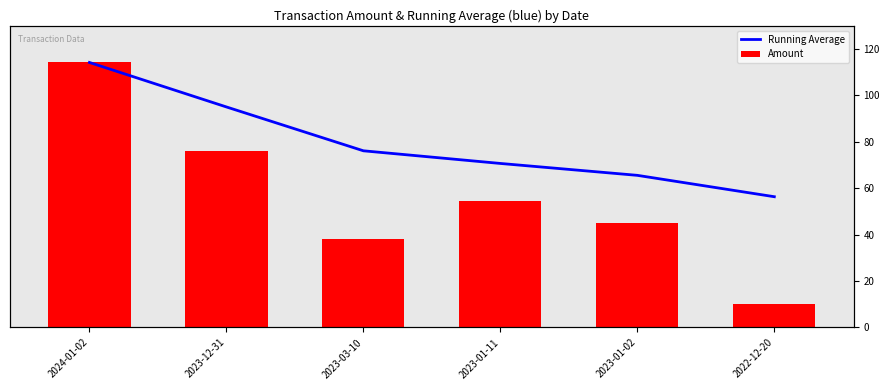

What is the sum of all Amount values?

338.1